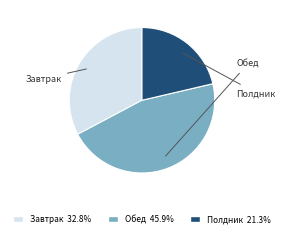

Is there a majority slice in this chart?

No